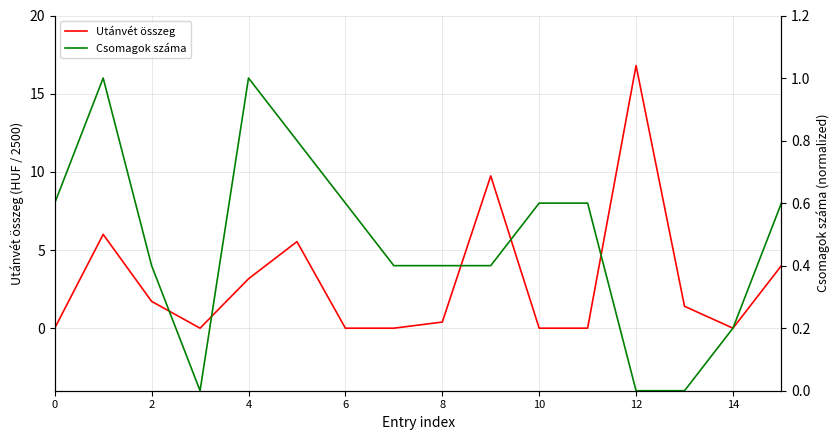

Reading right to left, extract all data points from this chart.

Utánvét összeg: 4.0	0.0	1.4	16.8	0.0	0.0	9.7	0.4	0.0	0.0	5.5	3.2	0.0	1.7	6.0	0.0
Csomagok száma: 0.6	0.2	0.0	0.0	0.6	0.6	0.4	0.4	0.4	0.6	0.8	1.0	0.0	0.4	1.0	0.6